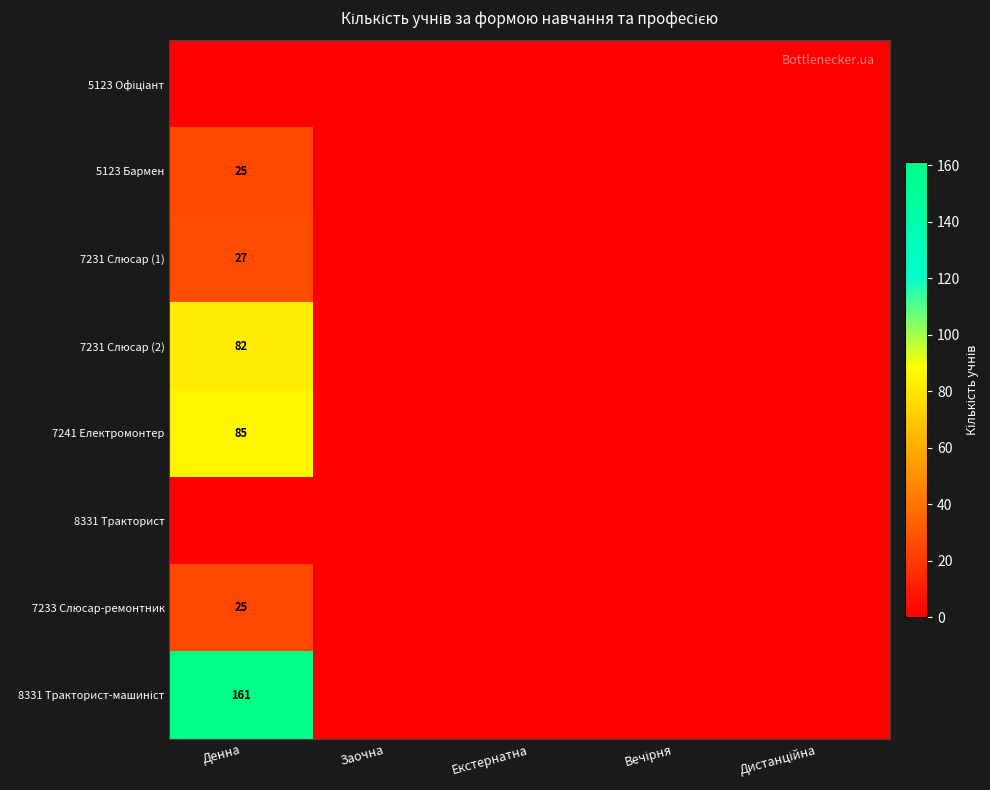

Is it true that 5123 Офіціант equals 0 at Вечірня?

True